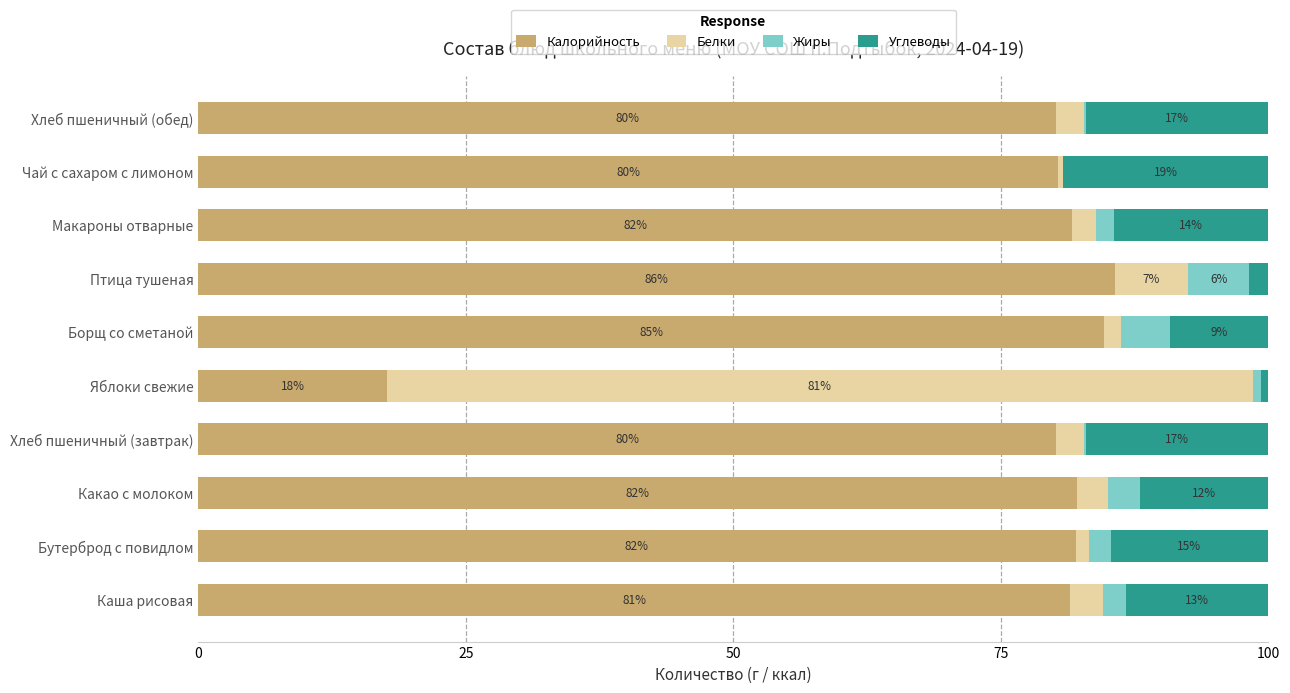

Is it true that Калорийность equals 30.9 at Птица тушеная?

False